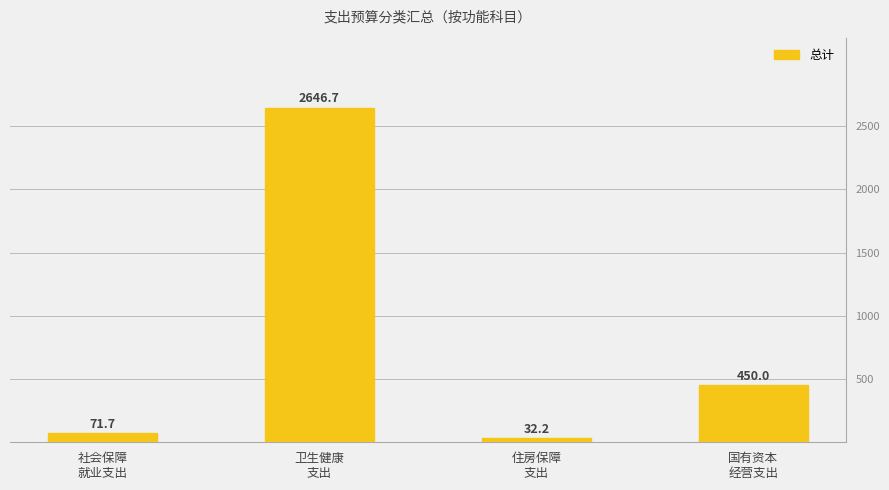

What is the sum of the values at 社会保障
就业支出 and 住房保障
支出?

103.9